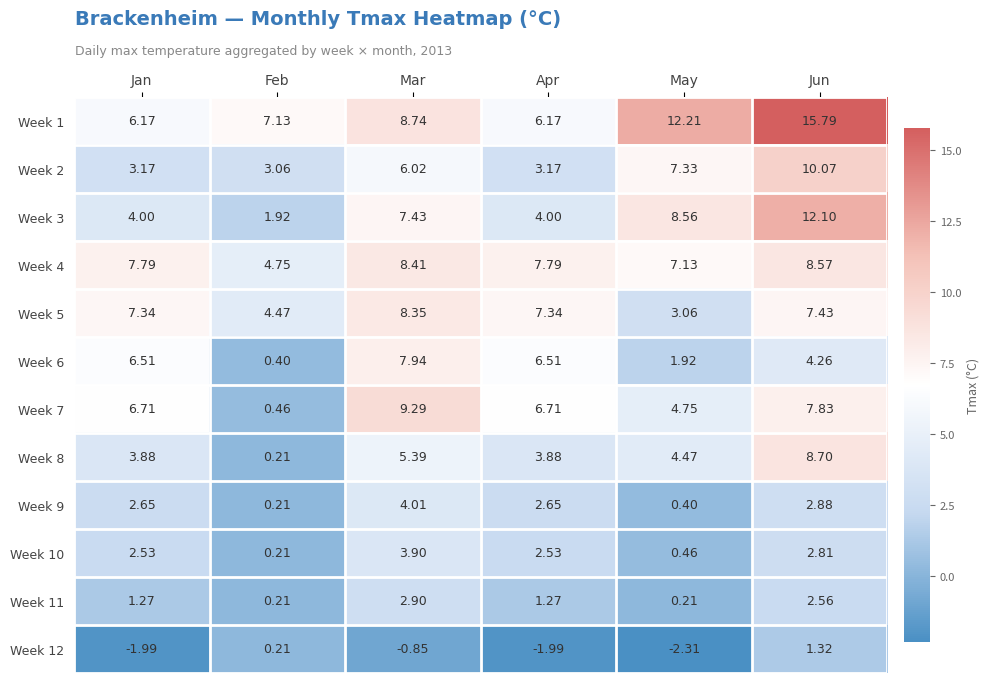

Which category has the highest value in the Week 5 series?

Mar